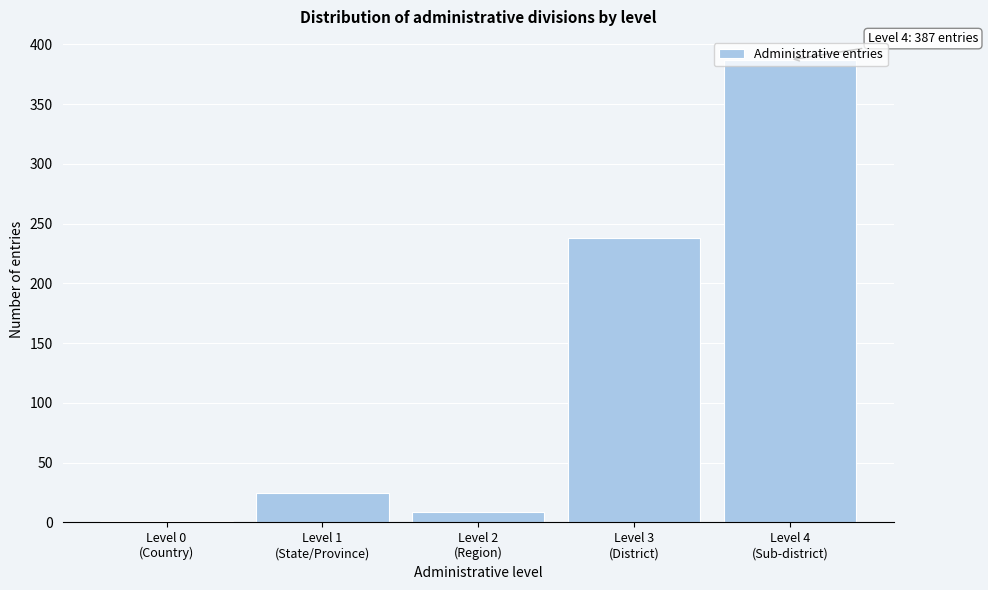

What is the sum of all values?

660